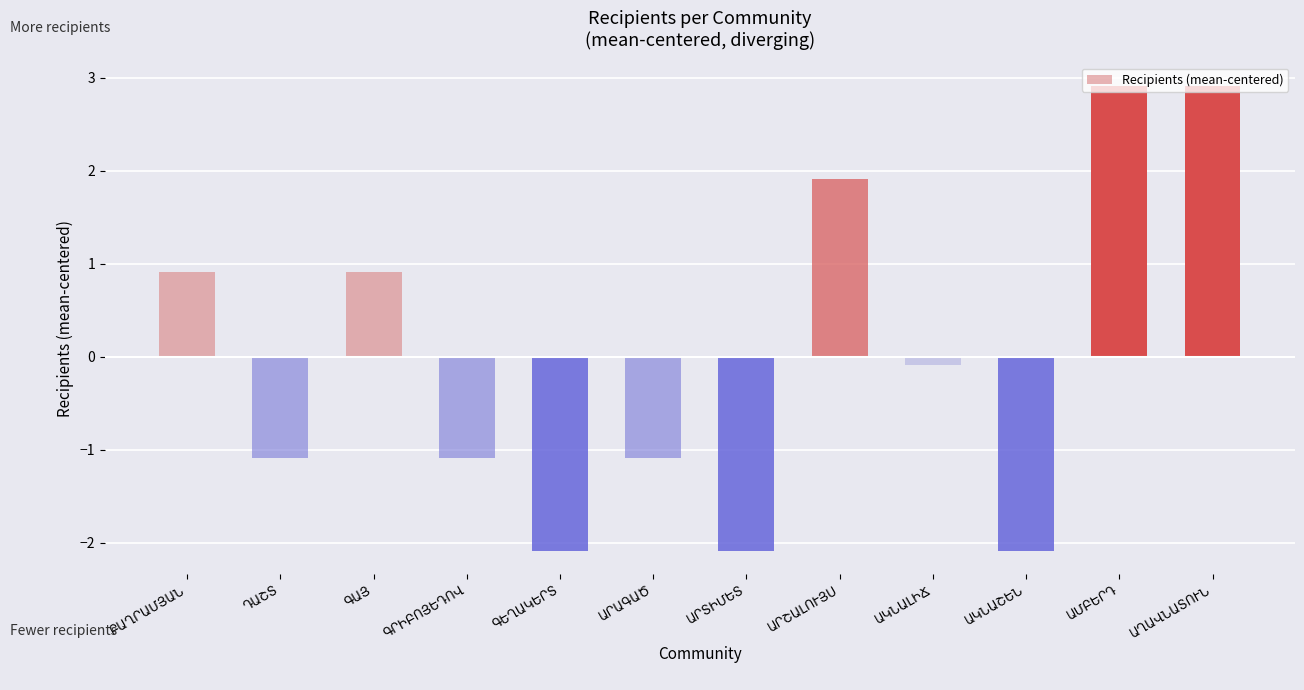

How many negative values are there?

7